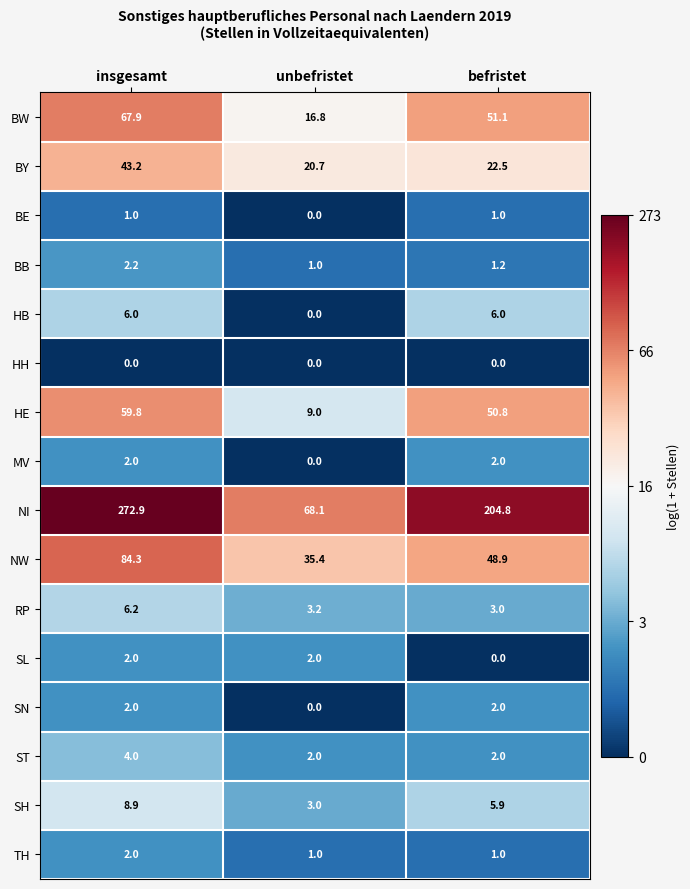

Rank the categories by SH value from lowest to highest.

unbefristet, befristet, insgesamt